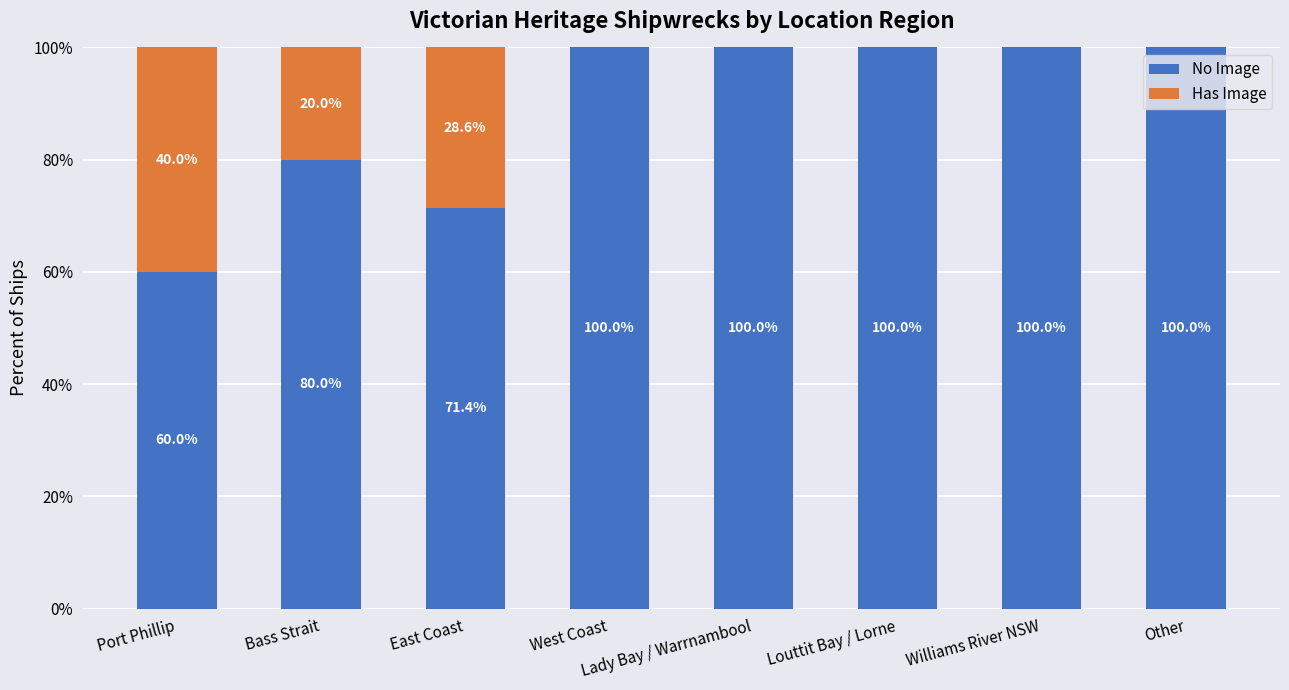

What is the sum of all No Image values?

711.4